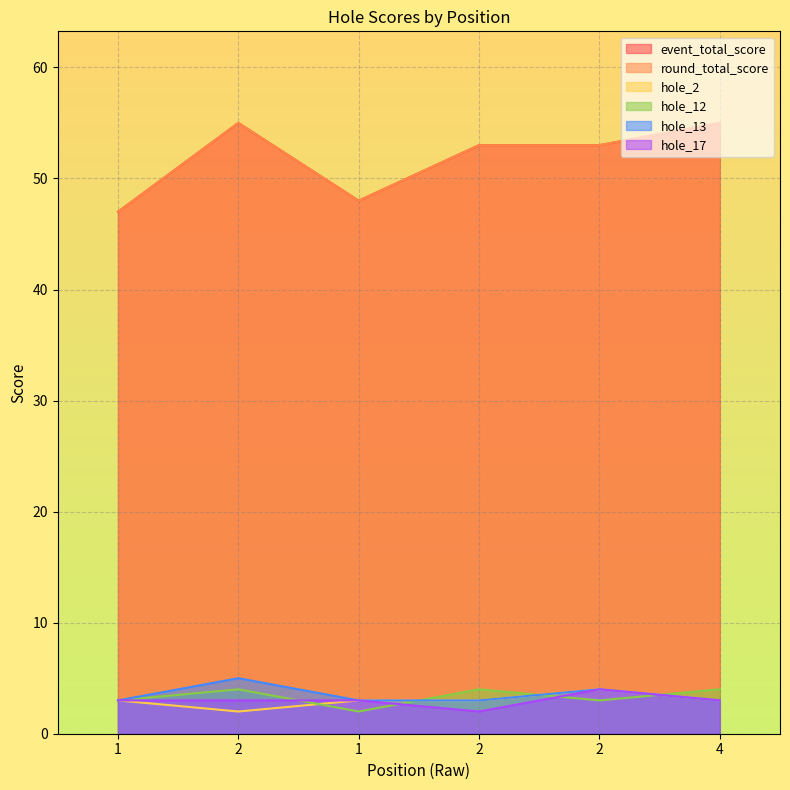

At which category does round_total_score reach its first local peak?

2